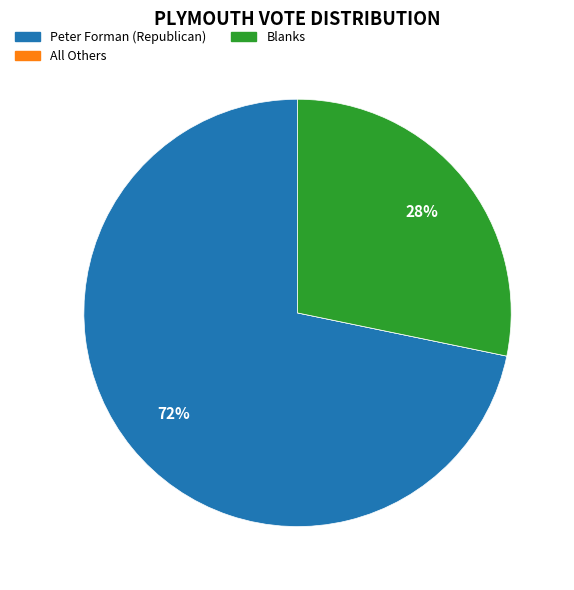

Is the sum of Blanks and Peter Forman (Republican) greater than half?

Yes